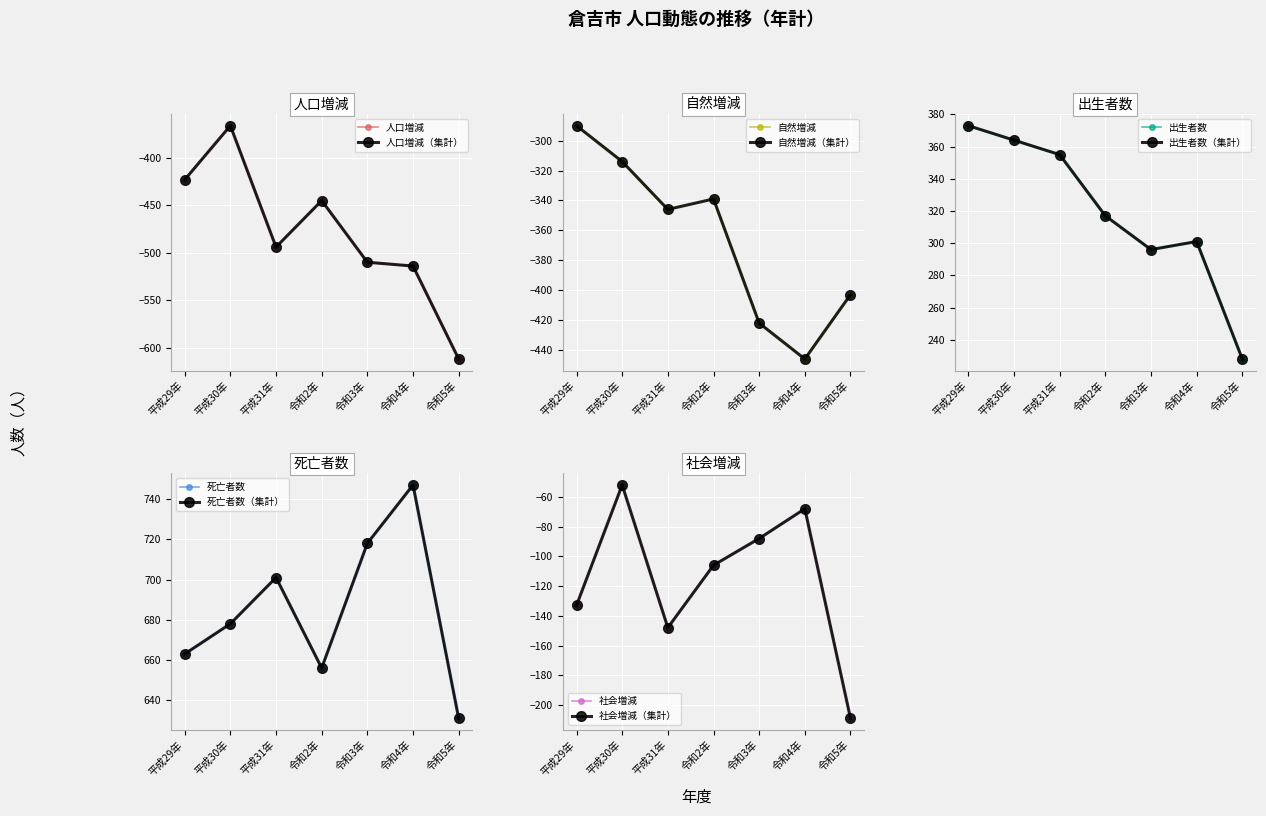

At how many categories does at least one series exceed -360?

7